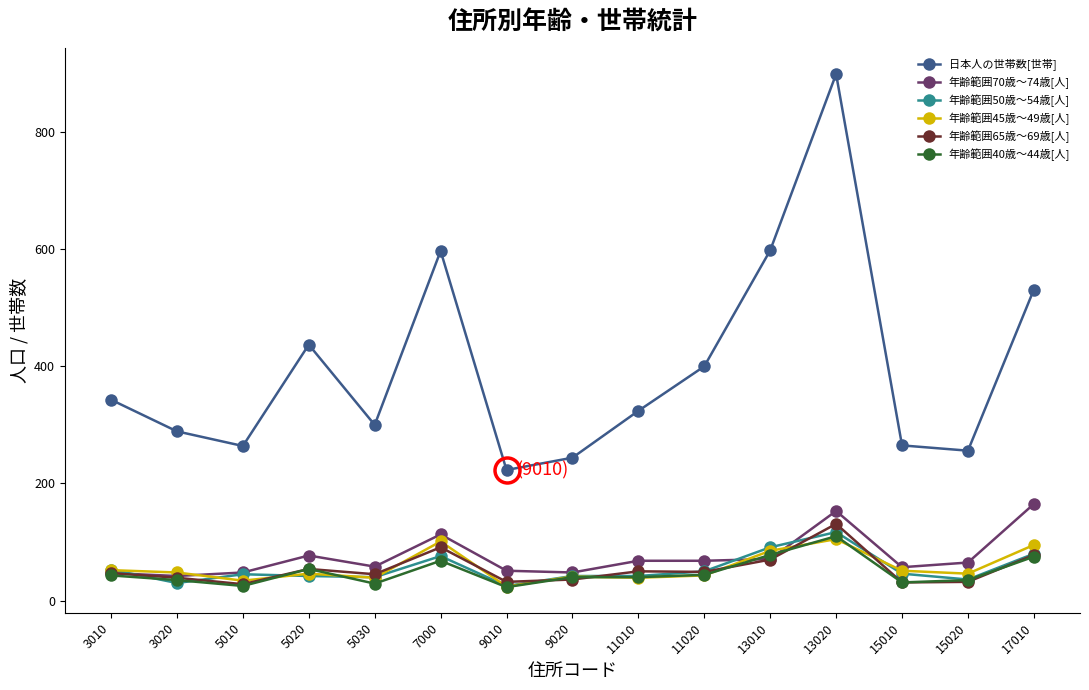

What is the value of the 年齢範囲40歳～44歳[人] point at the 6th from the left?

68